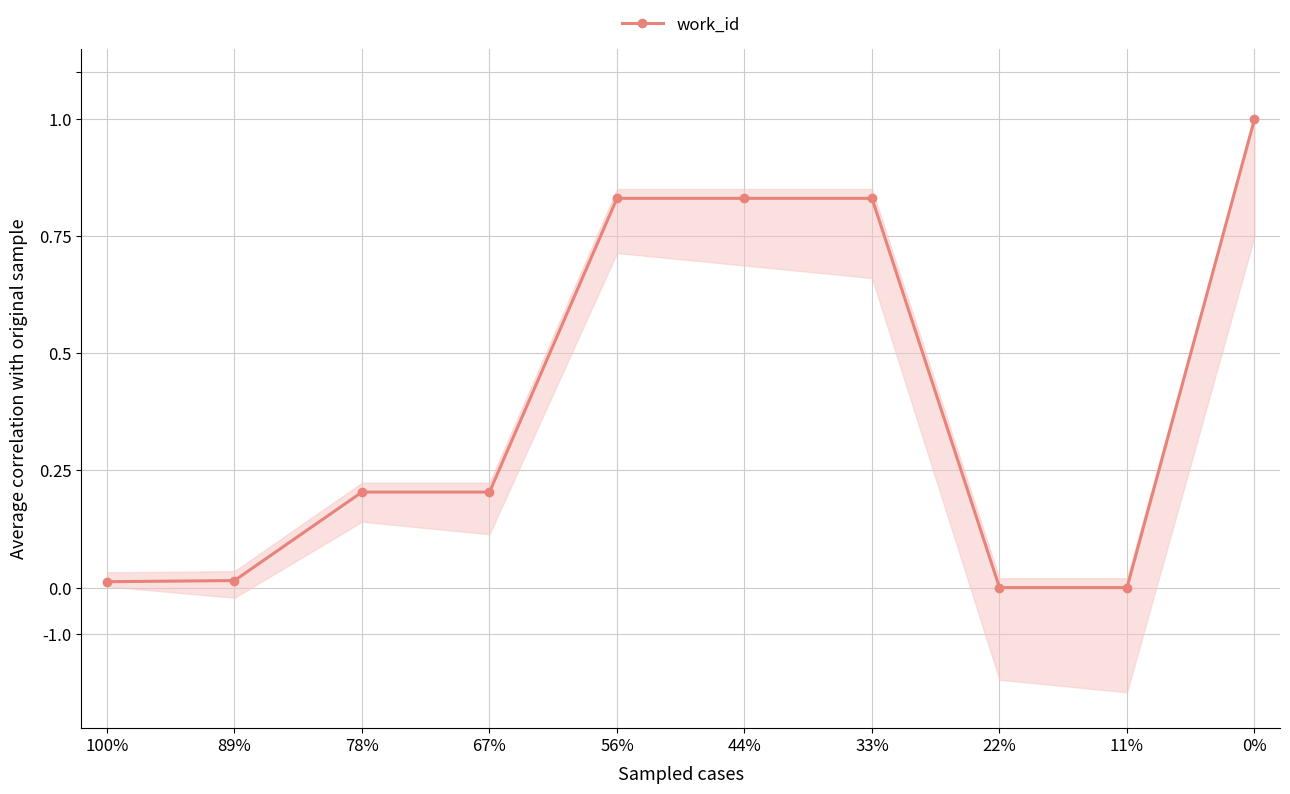

At which label is the value closest to 0?

22%